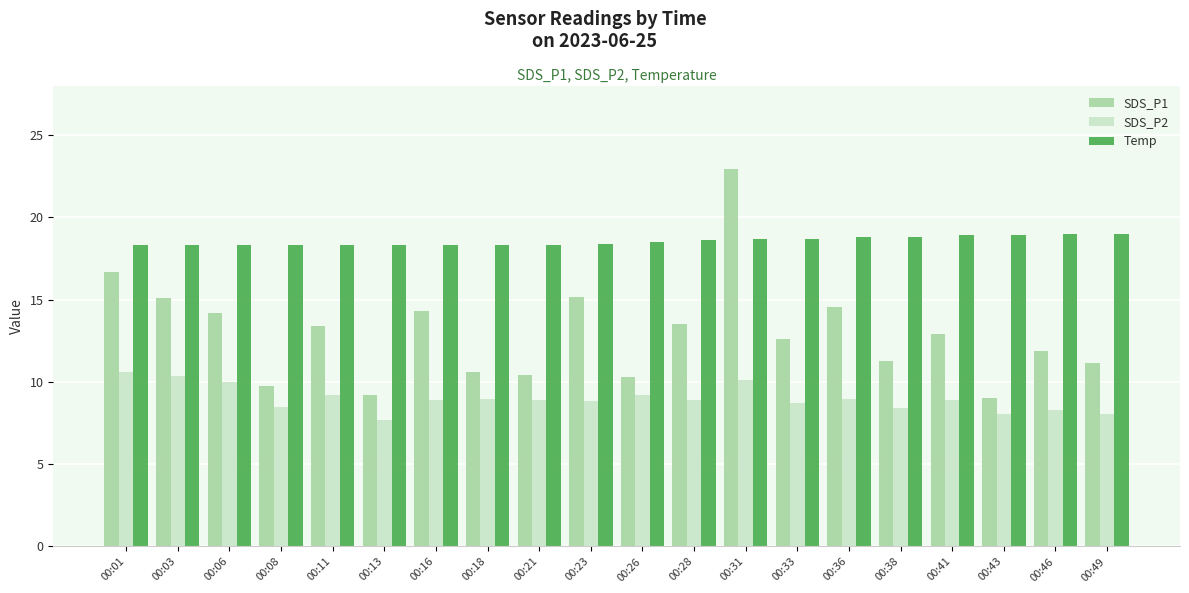

Which series changed the most between 00:38 and 00:46?

SDS_P1